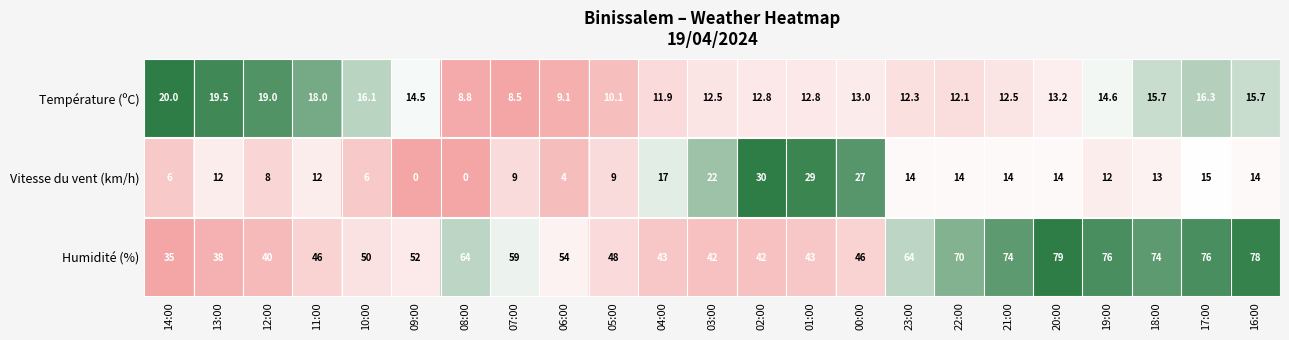

True or false: Humidité (%) has a value of 15.9 at 08:00.

False